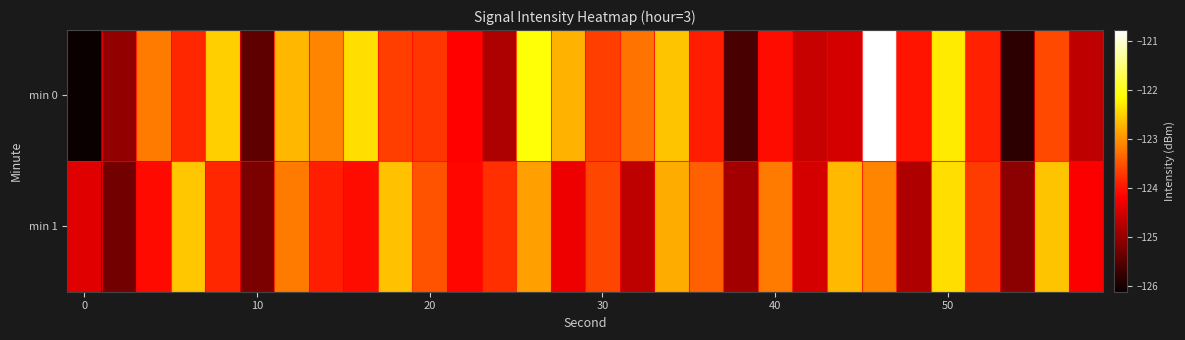

Reading right to left, list all the values displayed in this chart.

min 0: -124.7	-123.6	-125.8	-123.9	-122.3	-124.0	-120.8	-124.5	-124.6	-124.1	-125.6	-123.9	-122.6	-123.2	-123.7	-122.7	-122.1	-124.8	-124.1	-123.7	-123.7	-122.4	-123.1	-122.7	-125.5	-122.5	-123.8	-123.2	-125.0	-126.1
min 1: -124.2	-122.6	-125.1	-123.7	-122.4	-124.8	-123.1	-122.7	-124.5	-123.2	-124.9	-123.4	-122.8	-124.7	-123.6	-124.3	-122.9	-123.8	-124.1	-123.5	-122.6	-124.1	-123.9	-123.2	-125.2	-123.9	-122.6	-124.1	-125.3	-124.4